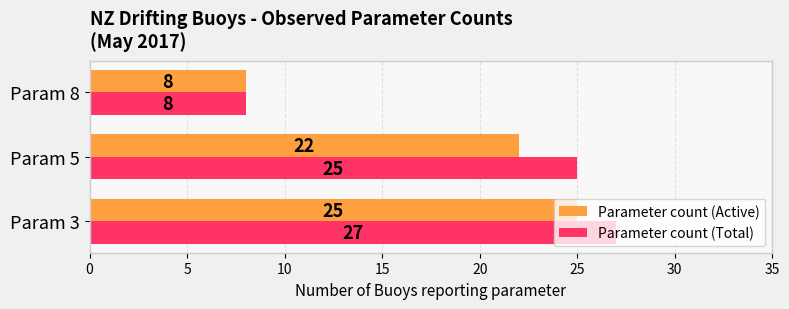

At which label is Parameter count (Total) closest to 17?

Param 5